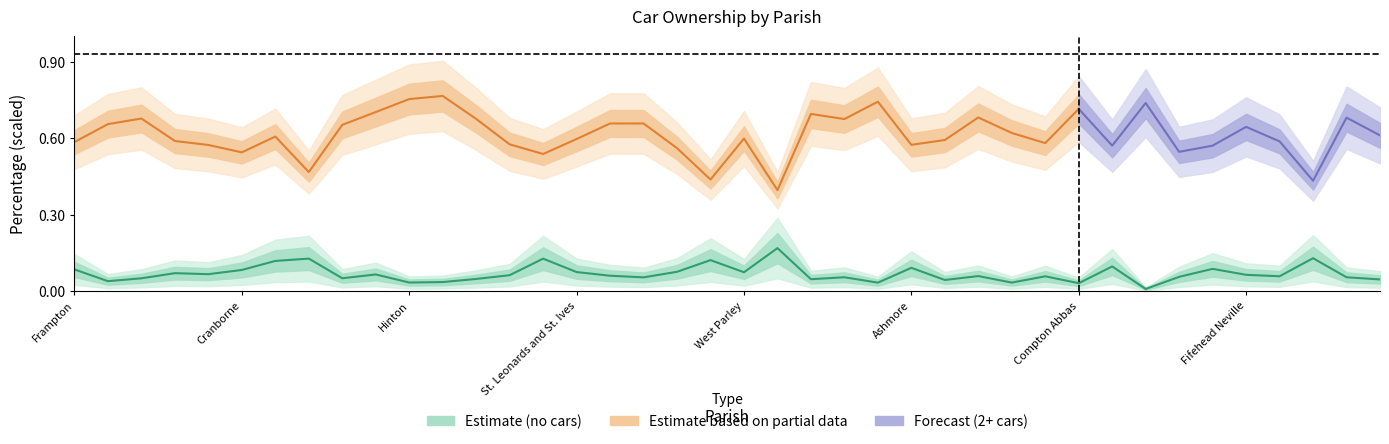

Where is the first local minimum?

Alderholt